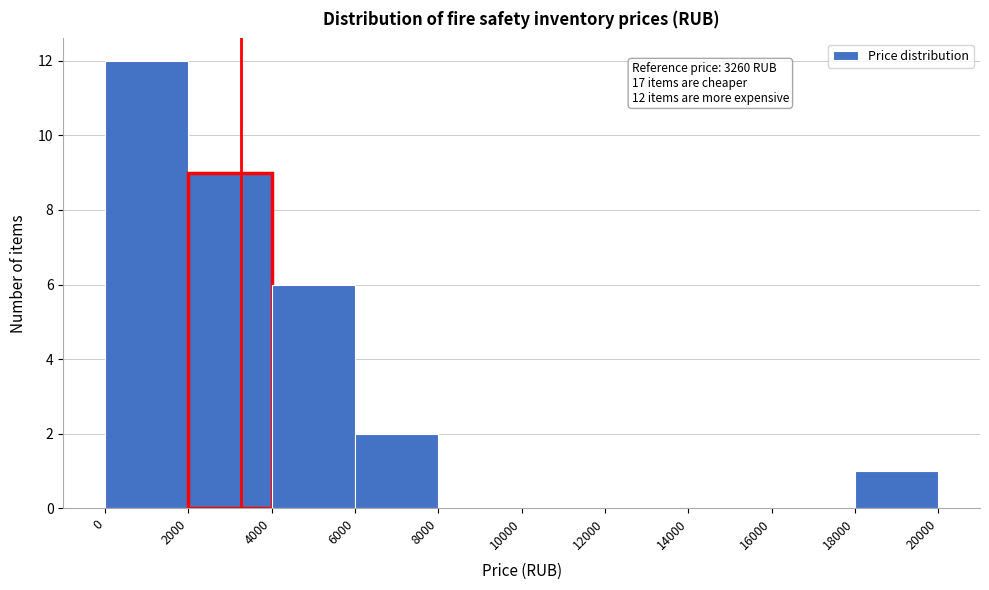

Over which range of the x-axis is the bar tallest?

0 to 2000